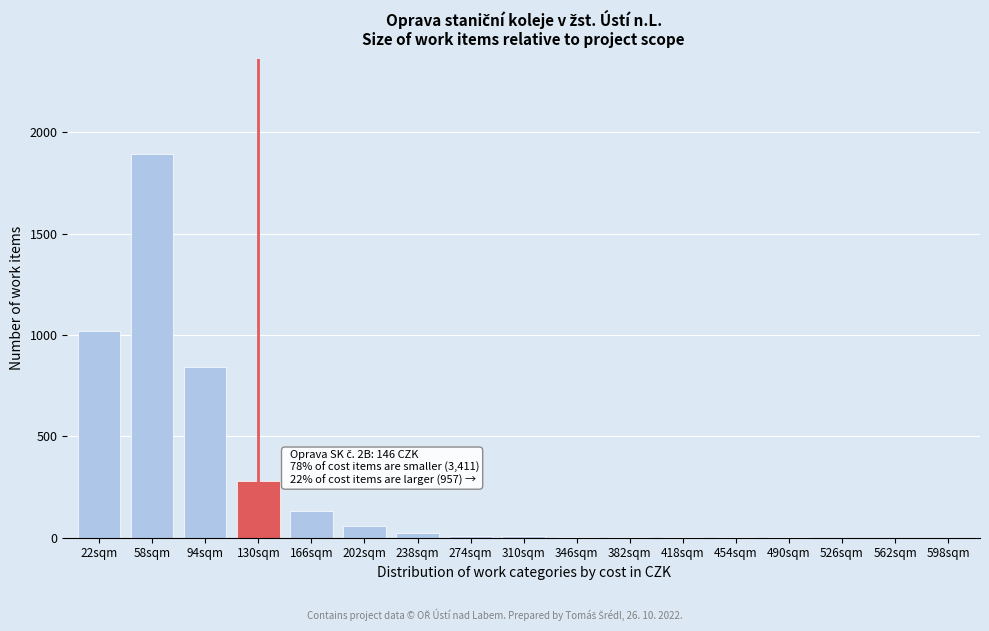

The value at 598sqm is 0. True or false?

True